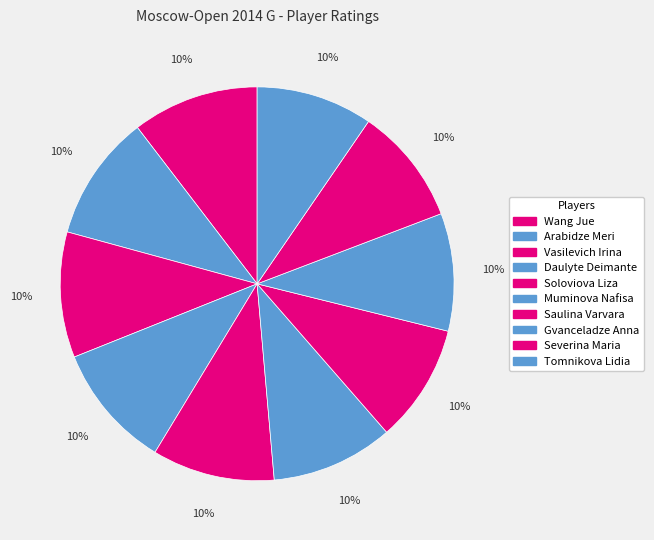

Combined, do Saulina Varvara and Arabidze Meri account for over 50%?

No